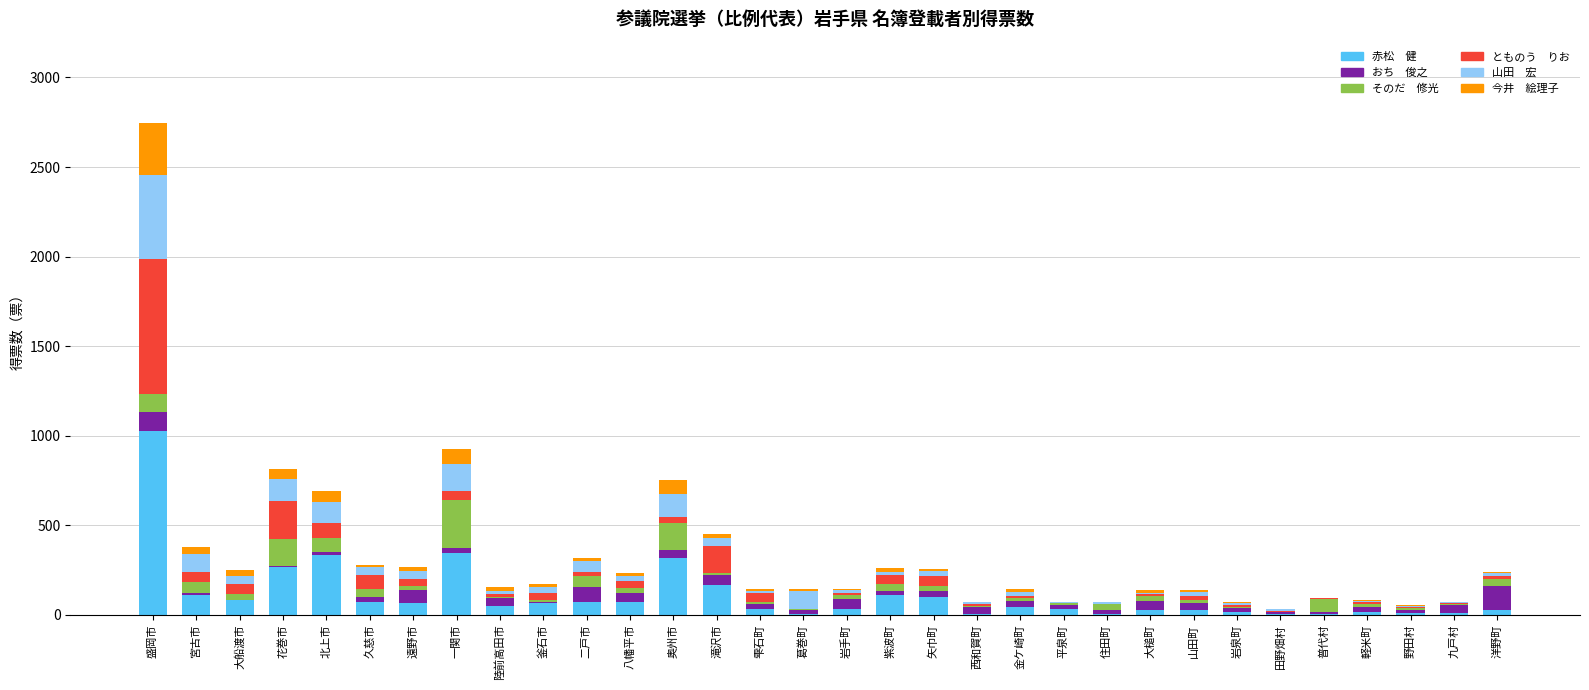

Count the number of data series in this chart.

6